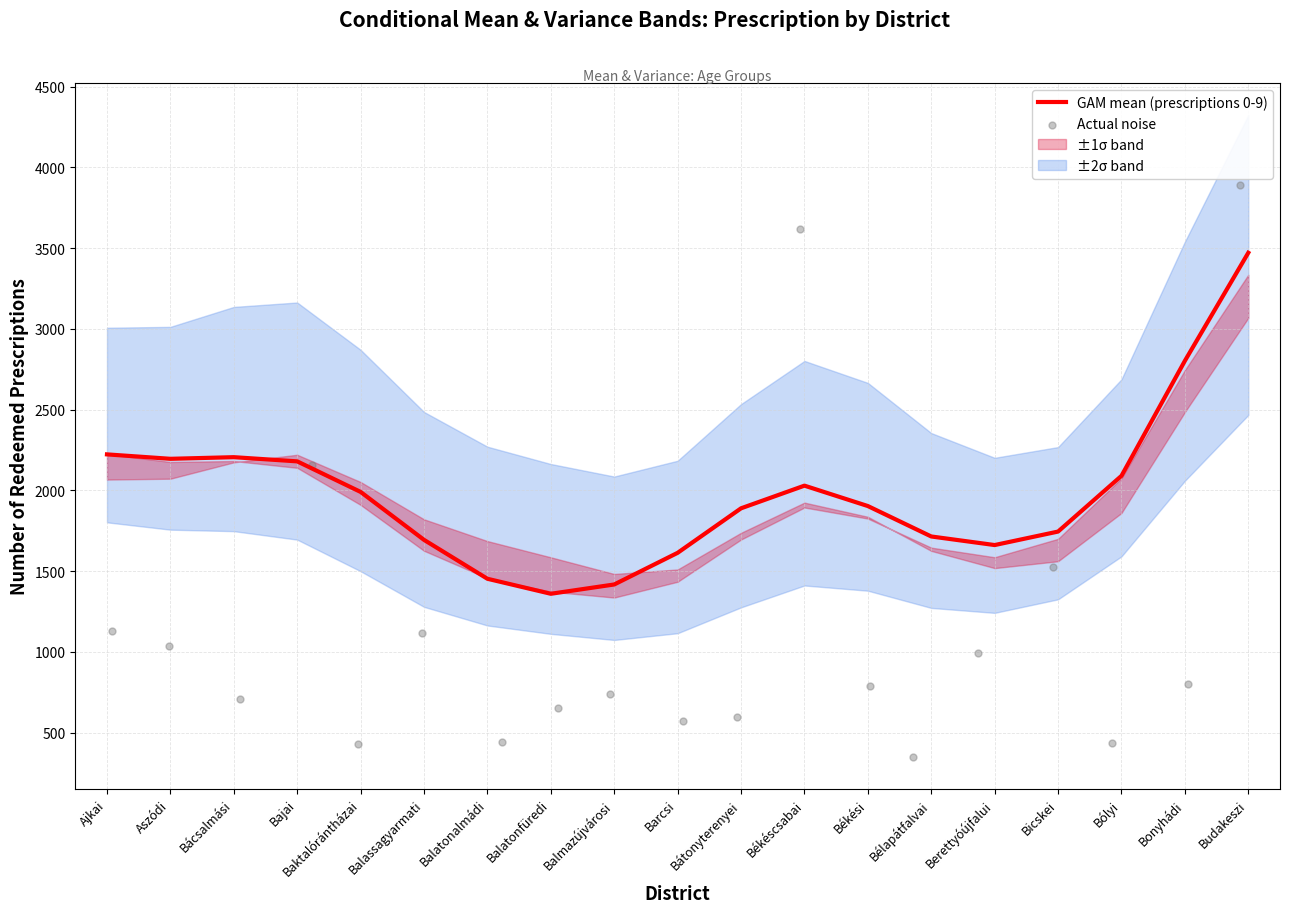

At how many categories does at least one series exceed 1938?

9